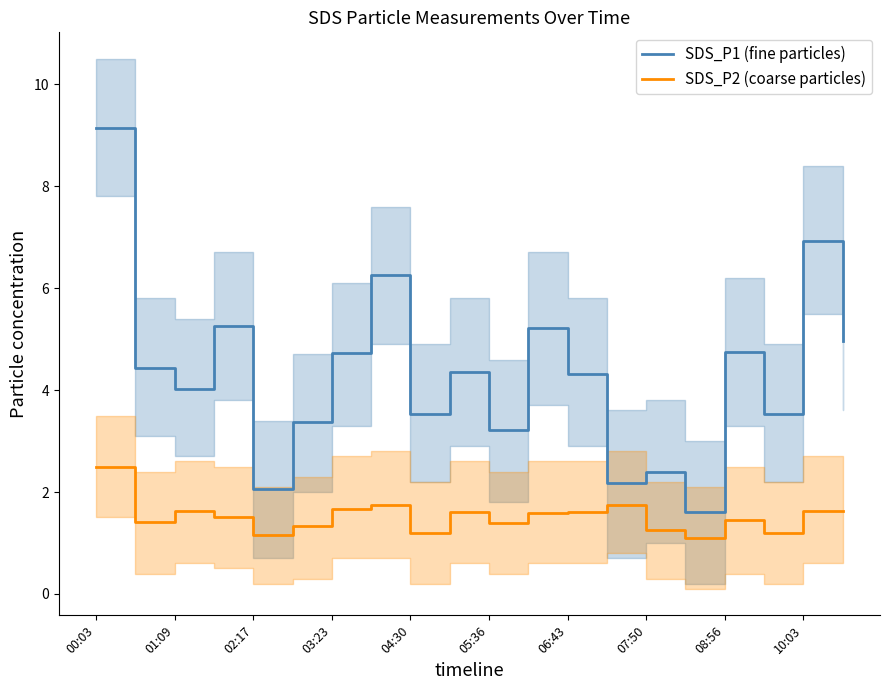

True or false: SDS_P2 (coarse particles) has a value of 0.9 at 10:03.

False